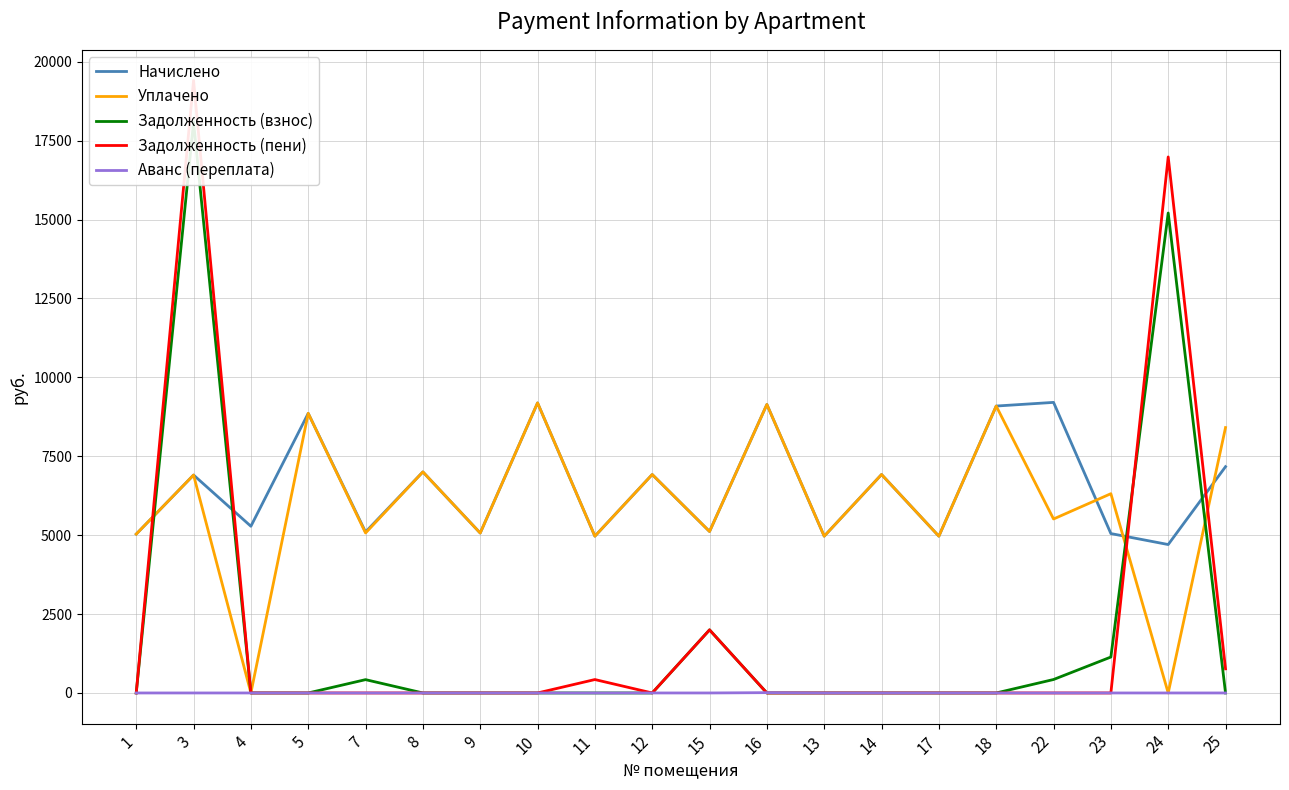

What is the average value of the Задолженность (пени) series?

1979.0